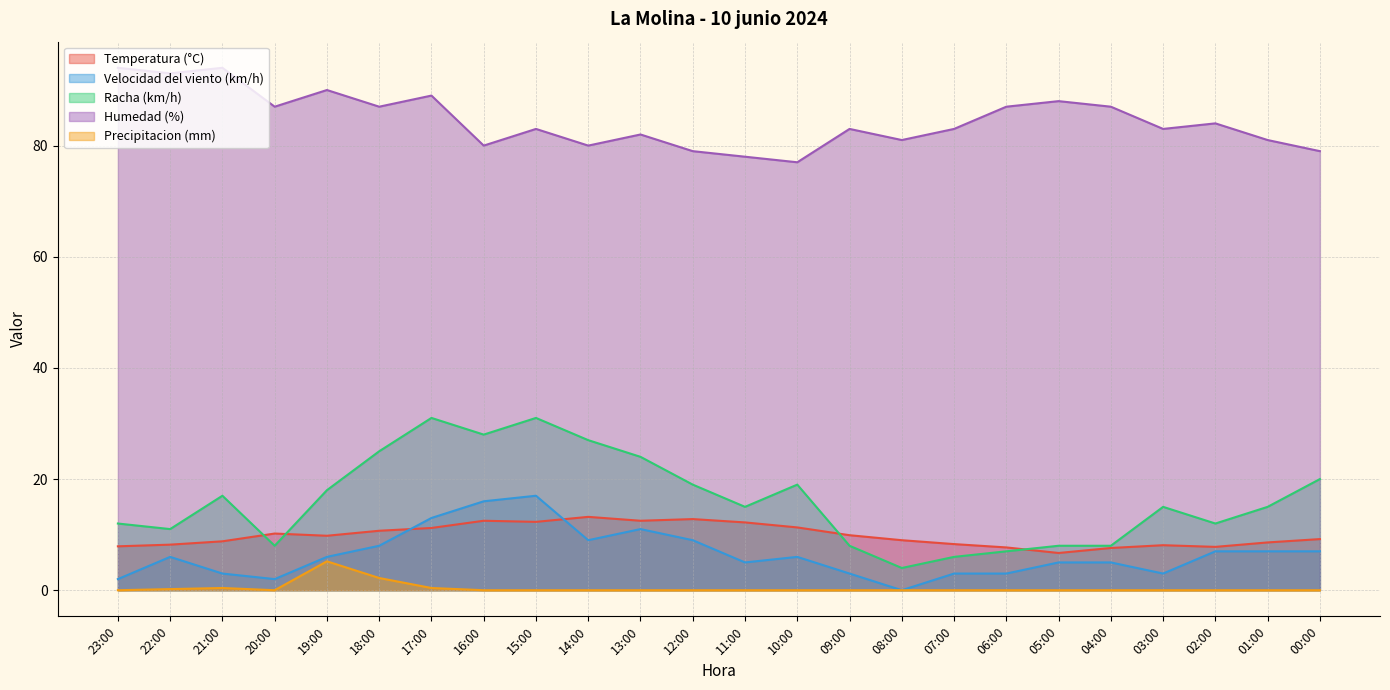

At which category is the sum across all series the highest?

17:00